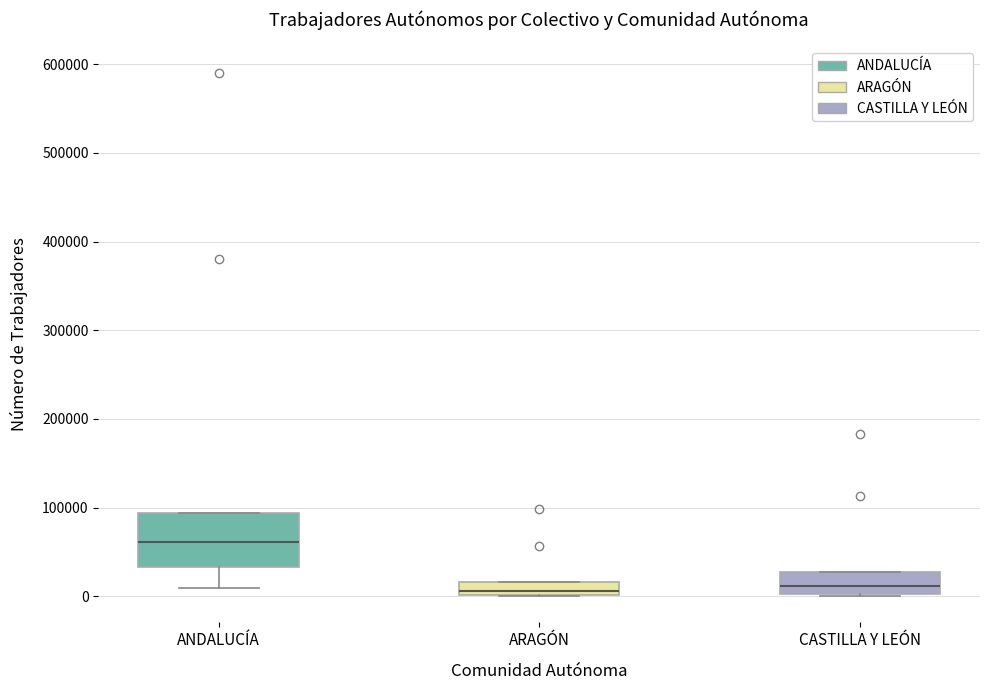

Comparing the boxes themselves (not the whiskers), which one is the tallest?

ANDALUCÍA